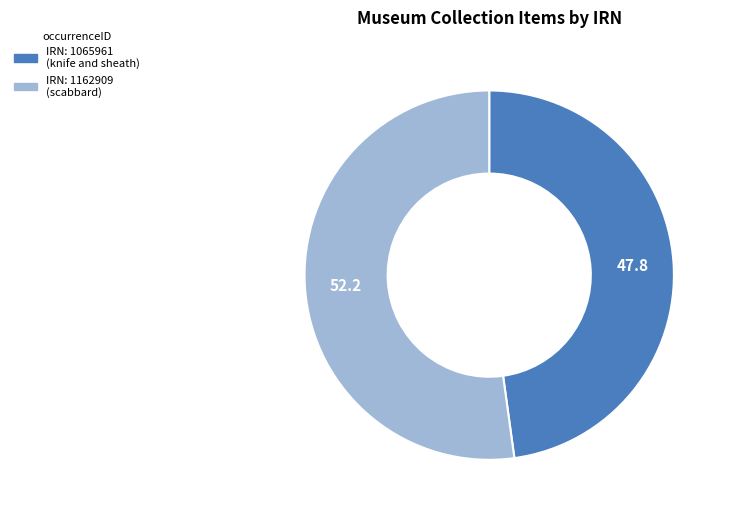

Is there a majority slice in this chart?

Yes